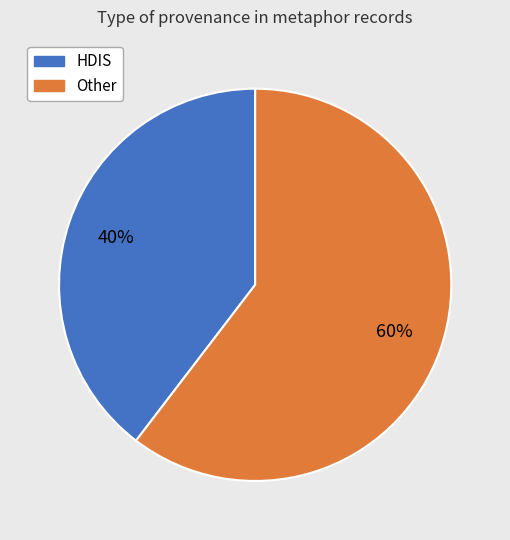

Does any single category account for the majority?

Yes